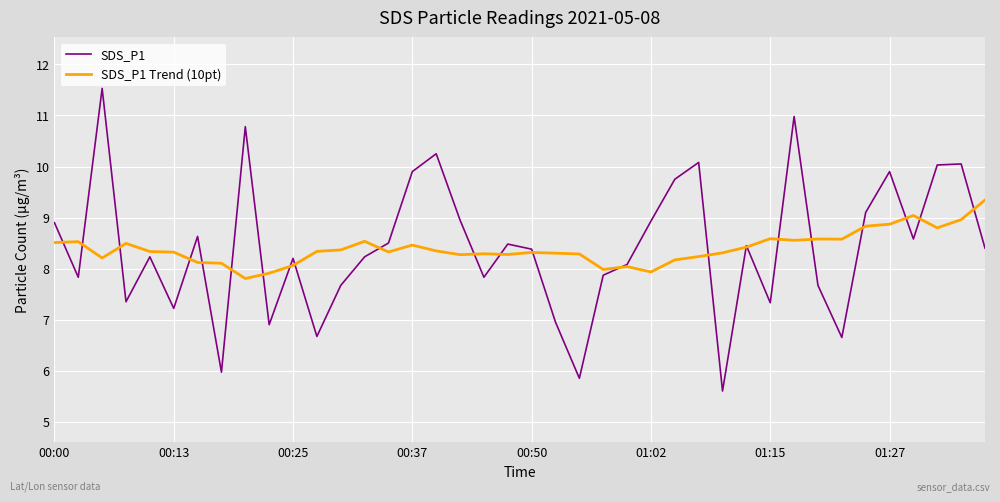

What is the maximum value shown in the chart?

11.5